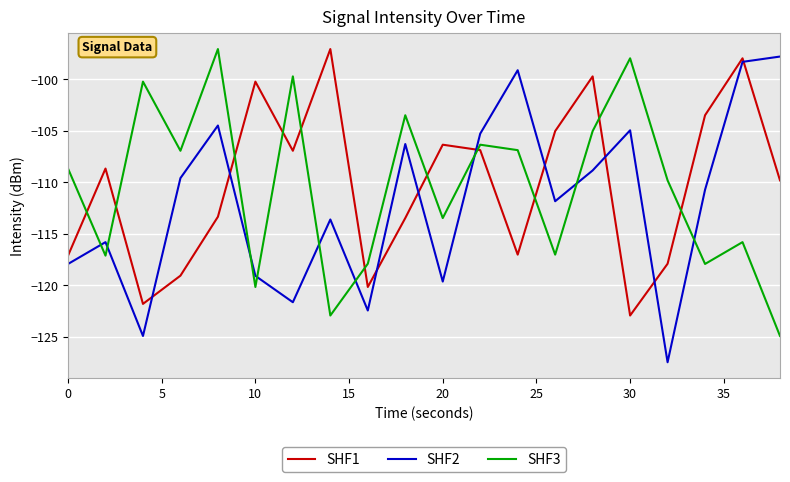

What is the maximum value shown in the chart?

-97.1